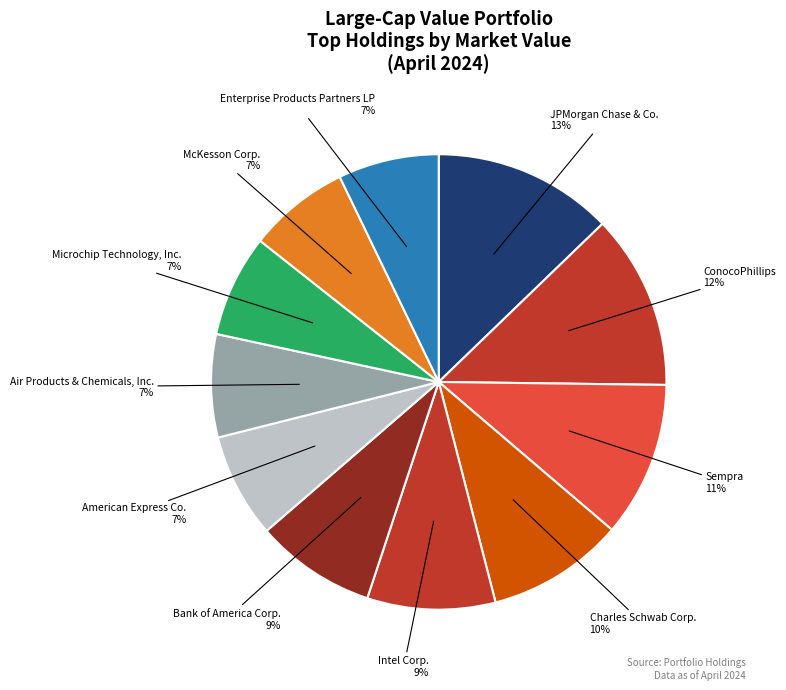

Count the number of slices in the pie.

11